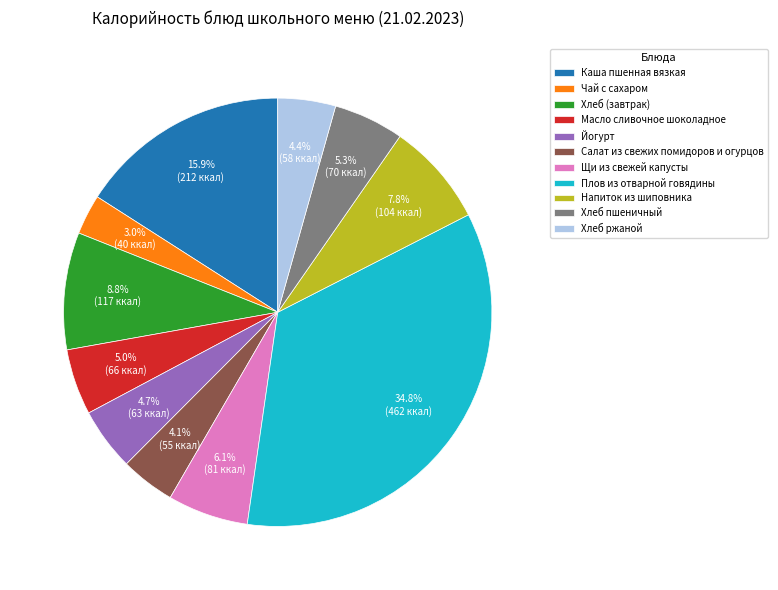

Which slice is the smallest?

Чай с сахаром